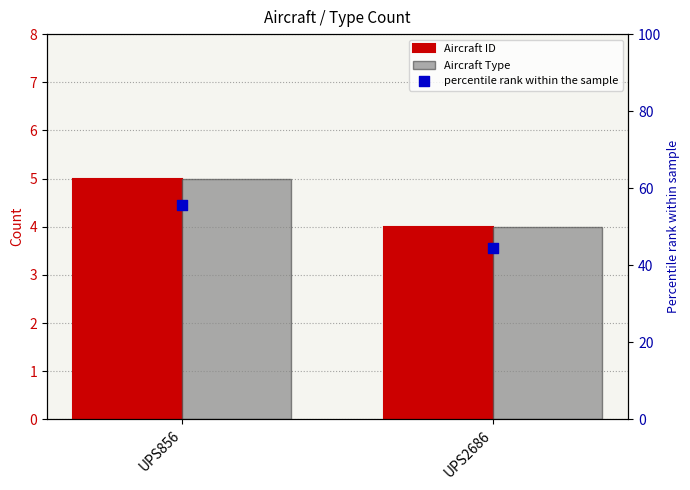

At how many categories does at least one series exceed 4?

1